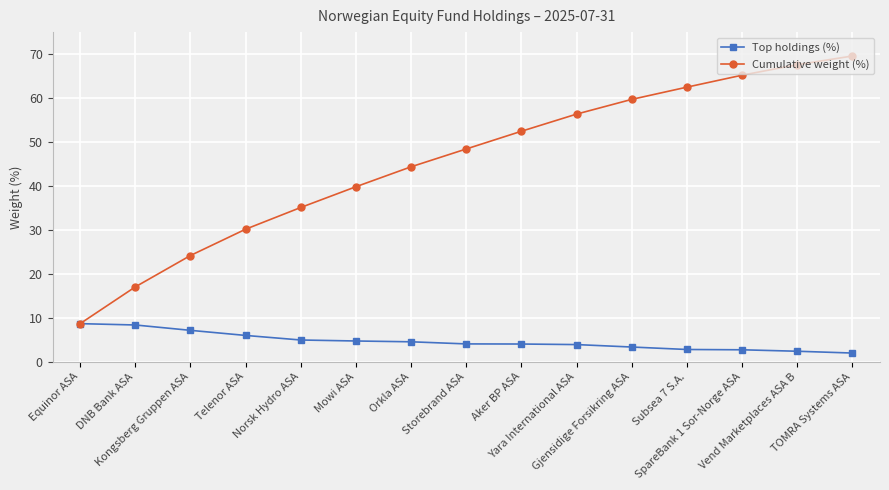

What position from the right is TOMRA Systems ASA?

1